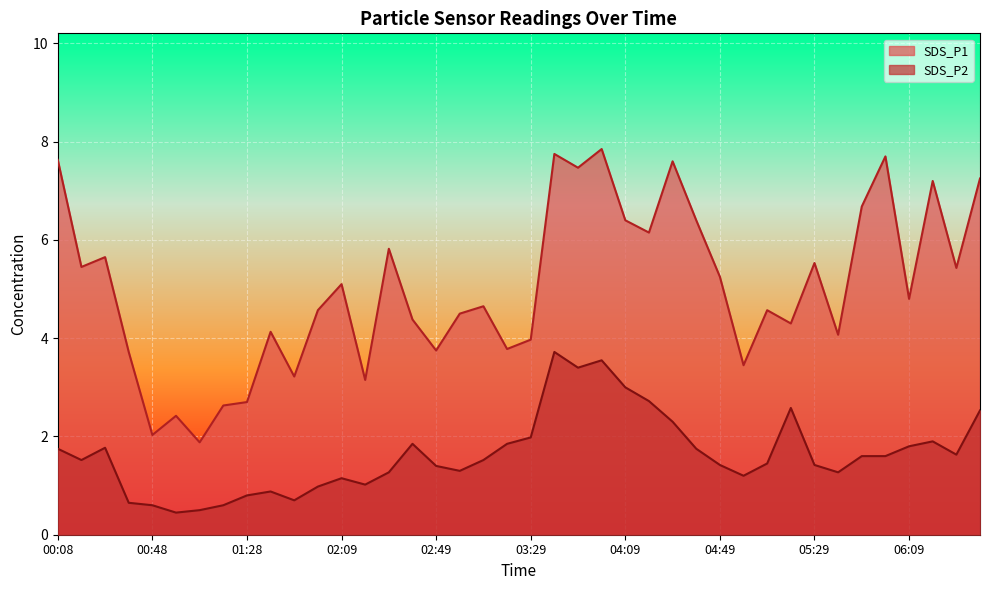

Where is the first local maximum for SDS_P2?

00:28